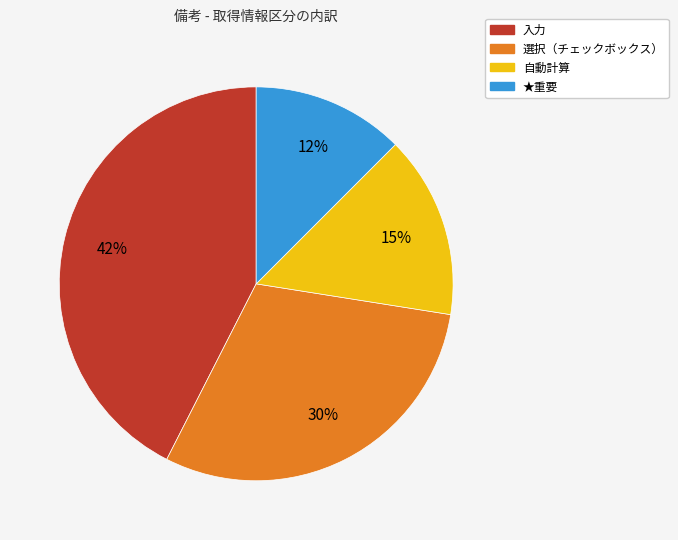

To the nearest percent, what percentage of the pie is 入力?

42%